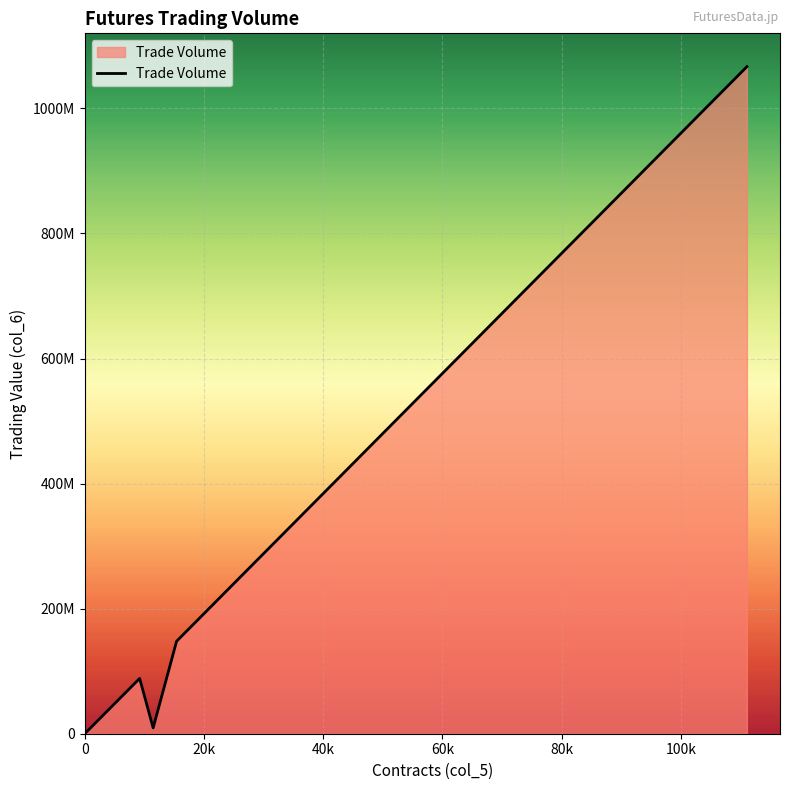

How many lines are shown in the chart?

1